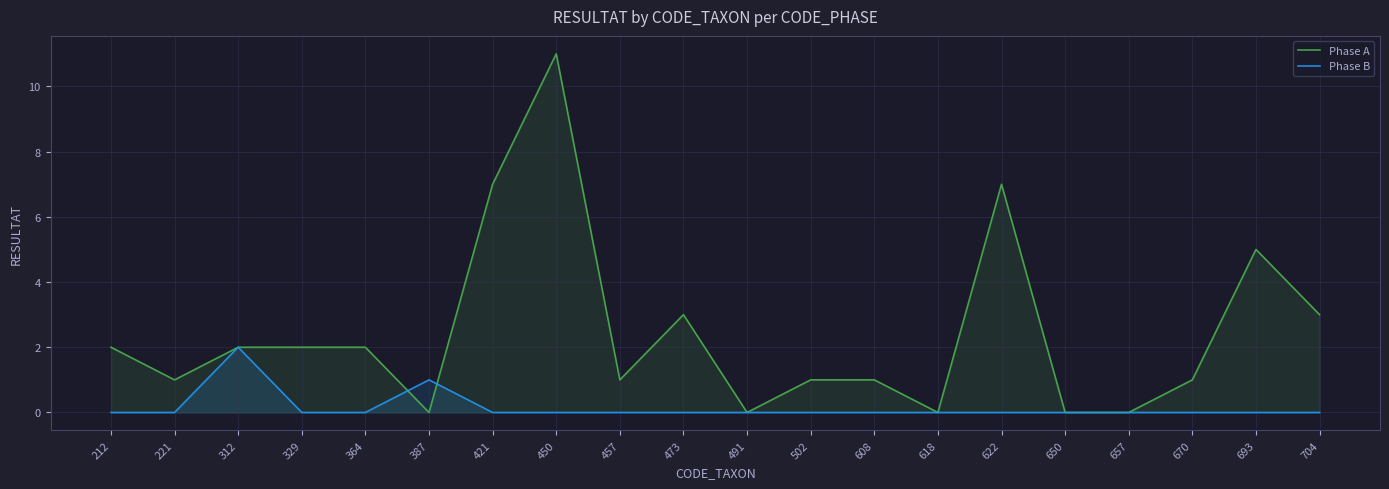

The Phase B series shows -1 at 473. True or false?

False